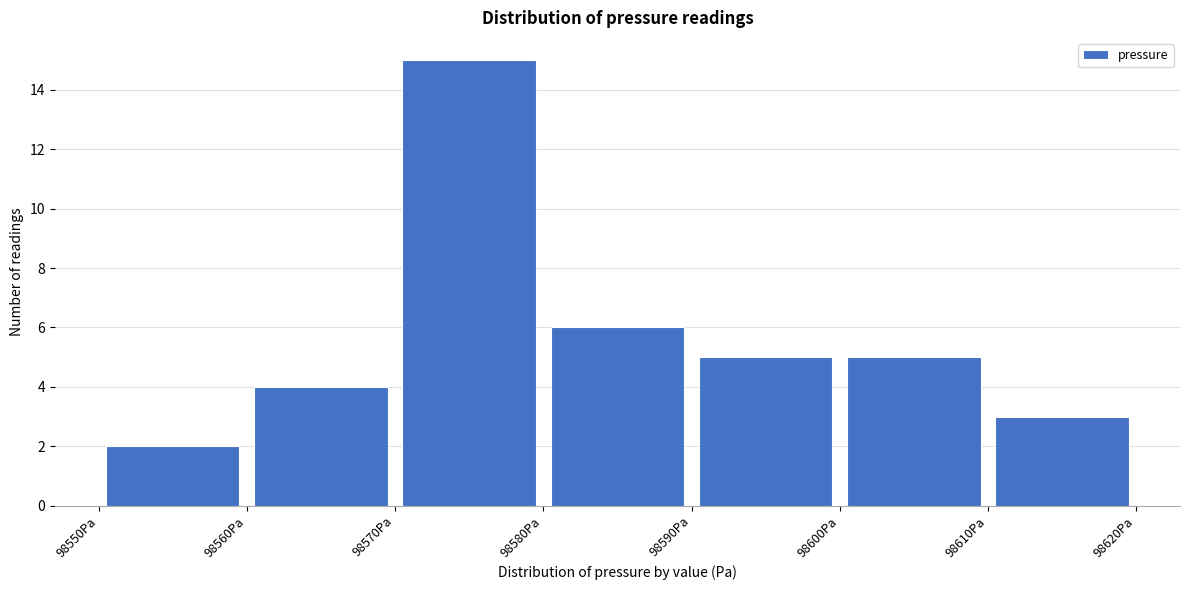

Reading left to right, transcribe this chart: for each bar, give the range it covers on the x-axis and its height. The values are not printed on the chart, so give them approximately, as read against the axis.

98550 to 98560: 2
98560 to 98570: 4
98570 to 98580: 15
98580 to 98590: 6
98590 to 98600: 5
98600 to 98610: 5
98610 to 98620: 3